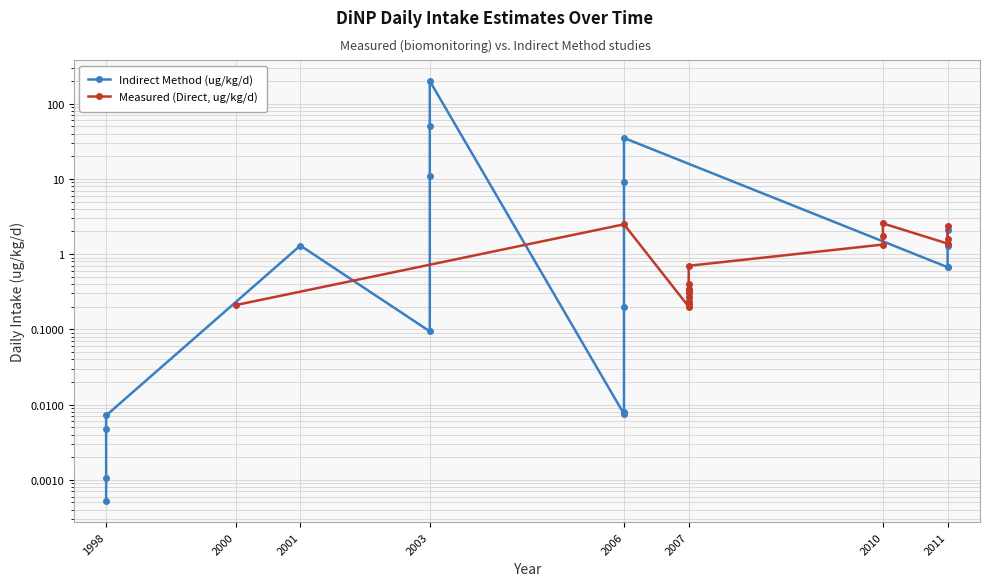

At how many categories does at least one series exceed 173?

1